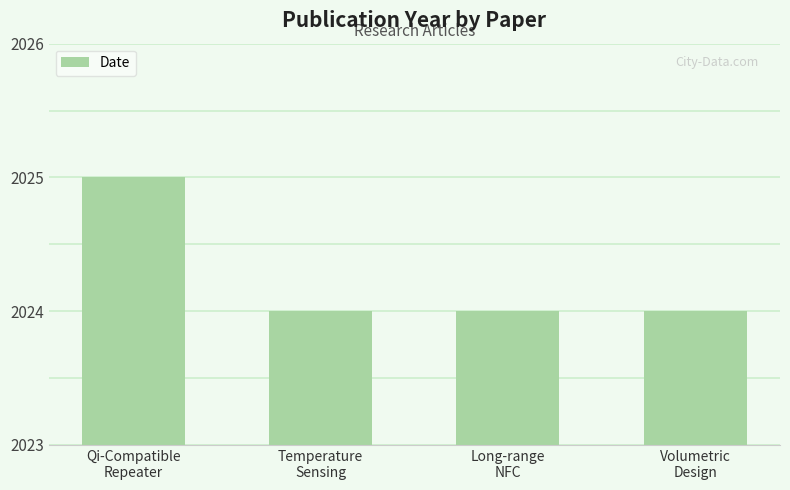

Are the bars horizontal?

No